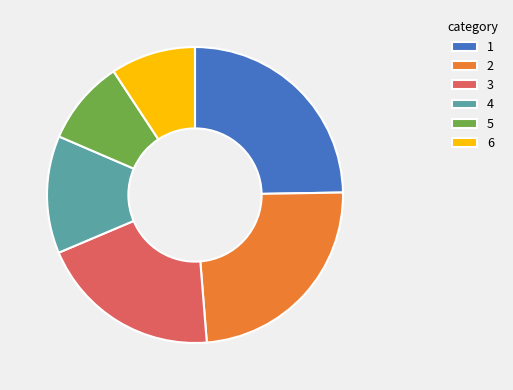

The 5 slice represents 1% of the pie. True or false?

False